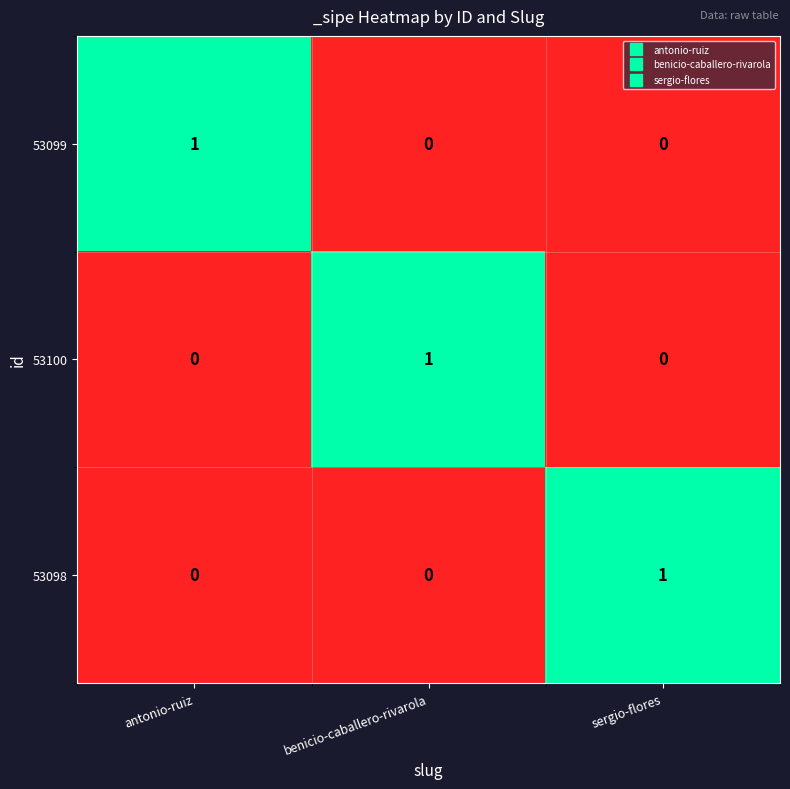

True or false: 53099 has a value of 1 at sergio-flores.

False